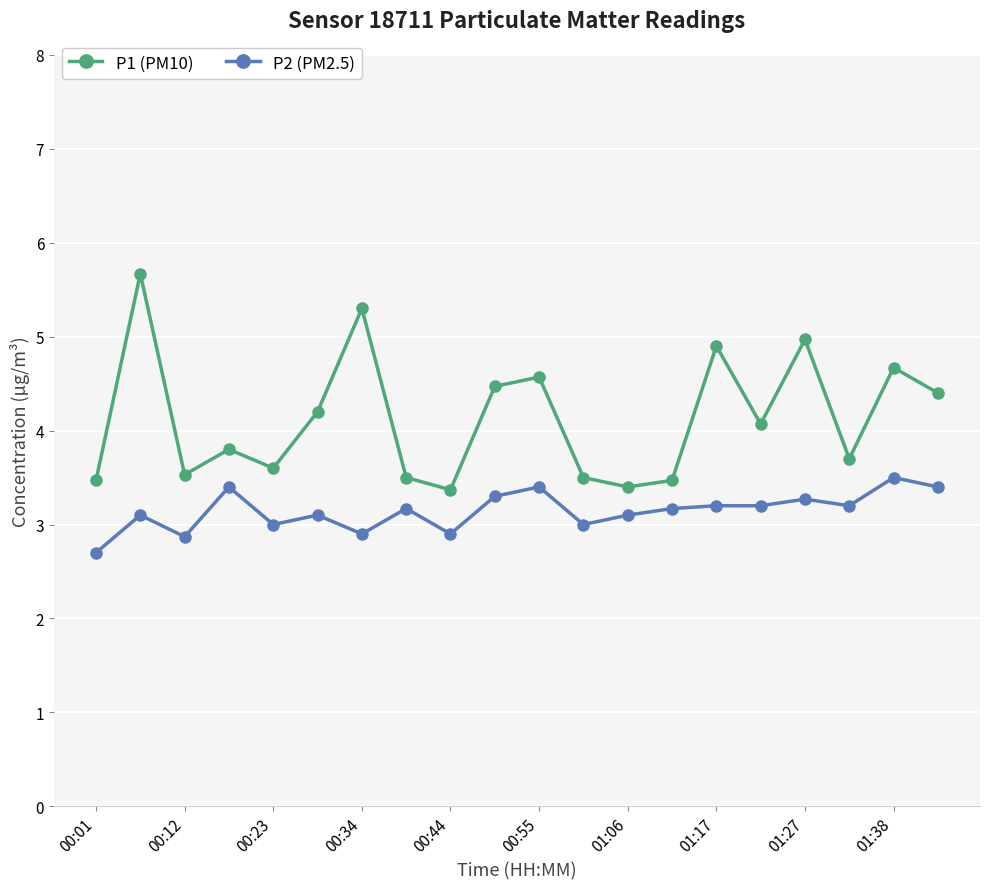

Which series has the largest total across all categories?

P1 (PM10)